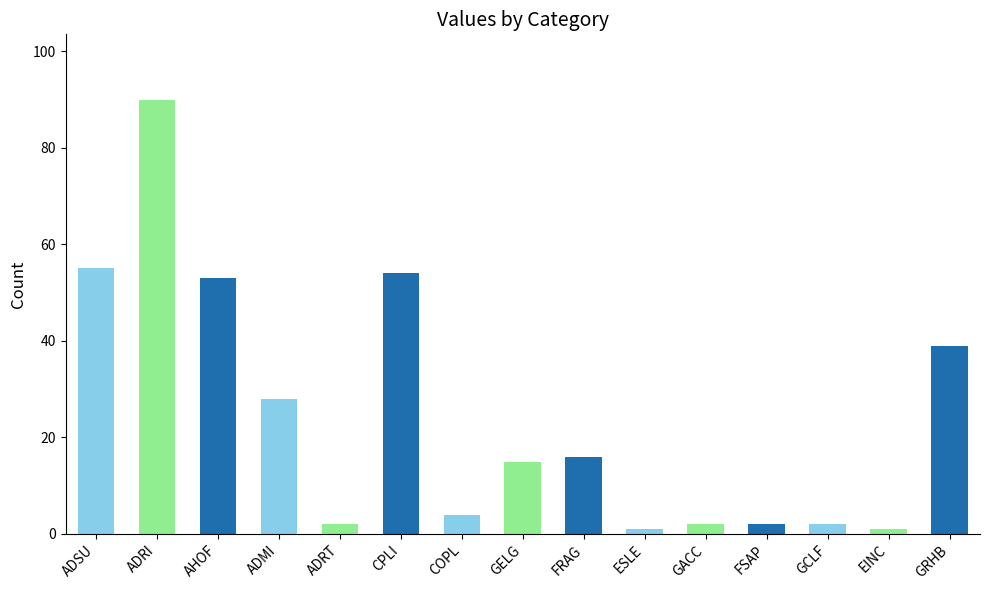

What is the sum of all values?

364